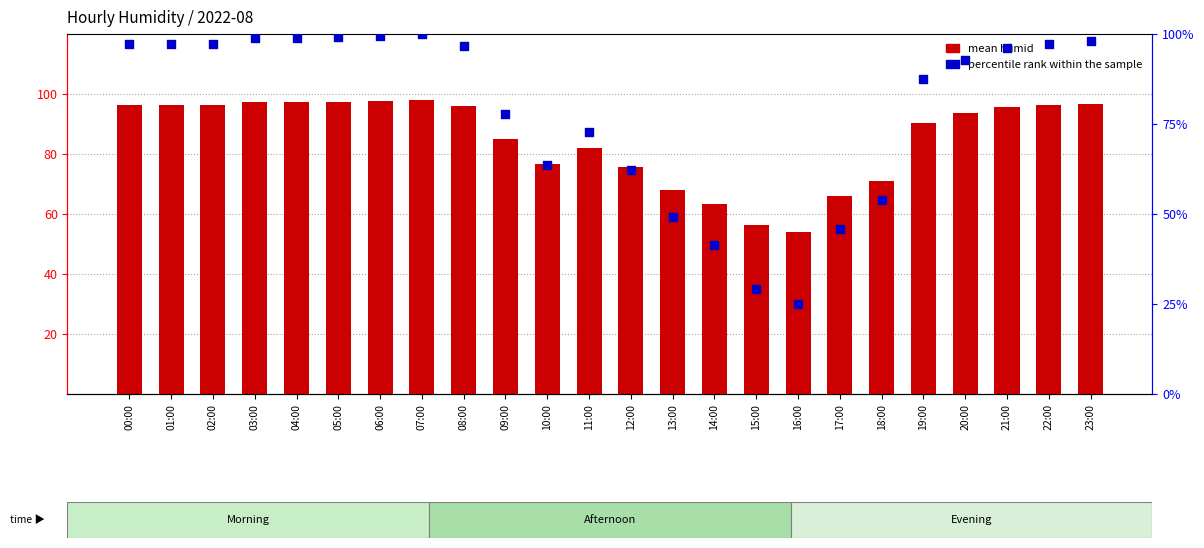

Is the value of percentile rank within the sample at 12:00 greater than the value of mean humid at 14:00?

No